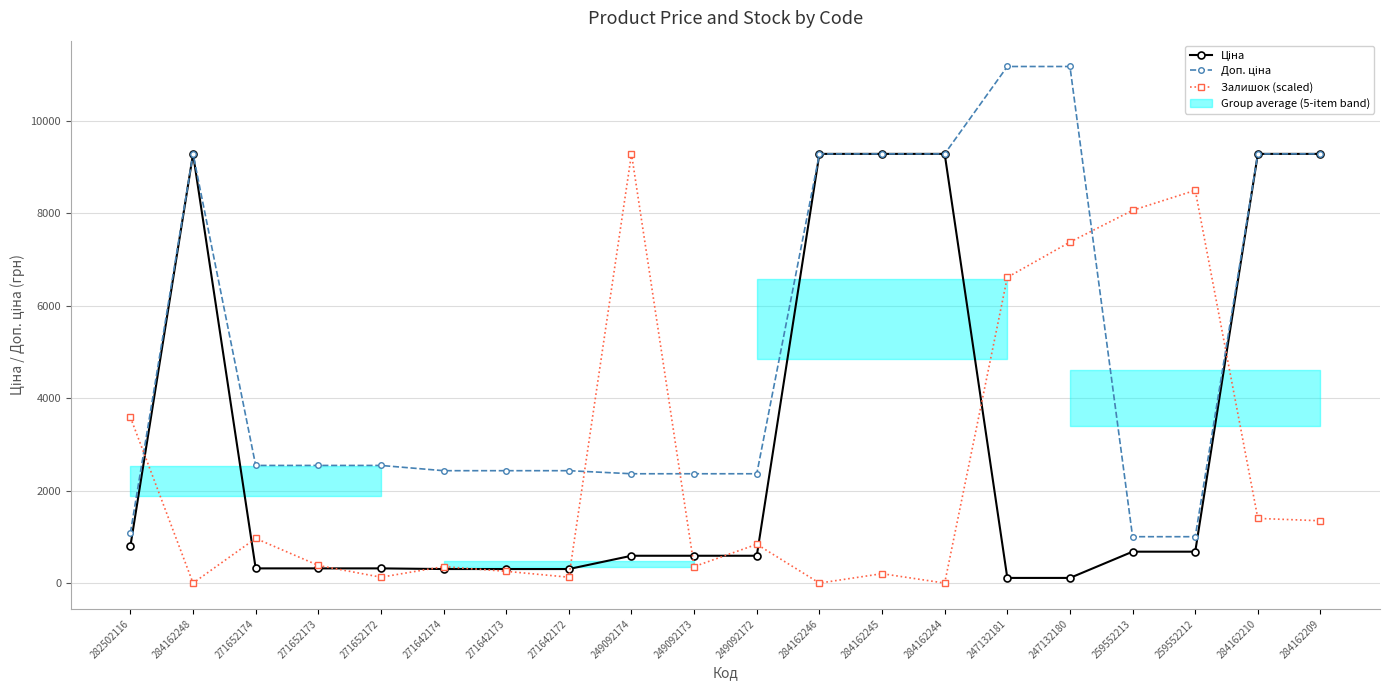

Which series has the widest spread of values?

Доп. ціна